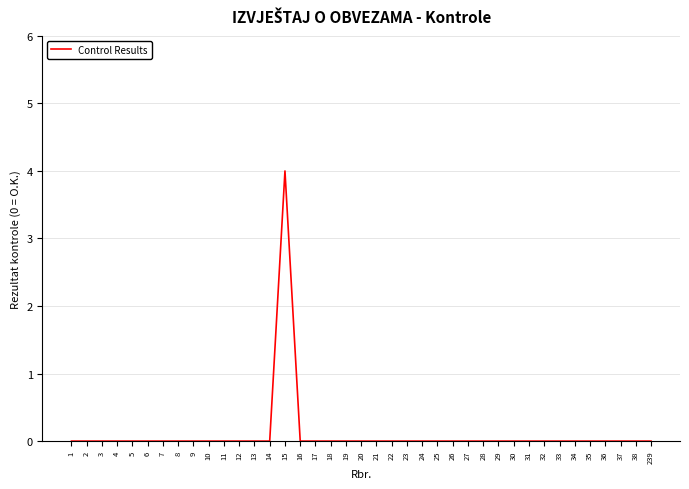

Reading left to right, list all the values displayed in this chart.

0	0	0	0	0	0	0	0	0	0	0	0	0	0	4	0	0	0	0	0	0	0	0	0	0	0	0	0	0	0	0	0	0	0	0	0	0	0	0